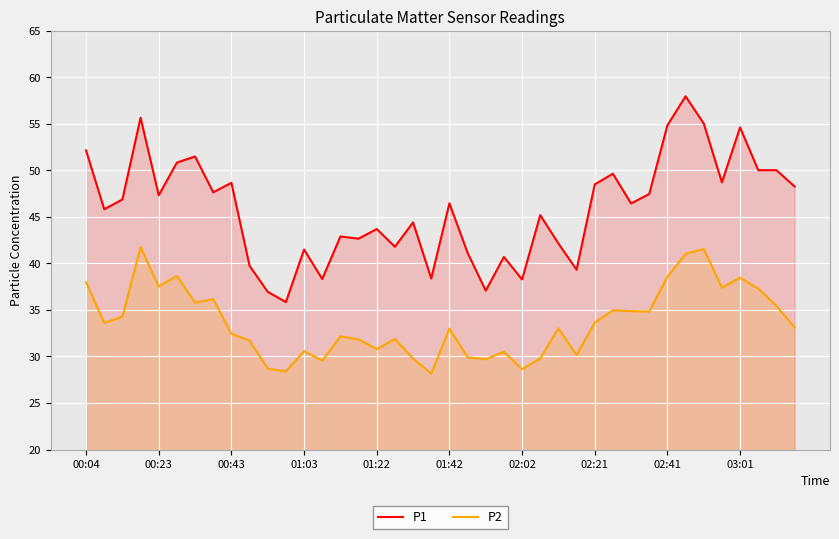

Reading left to right, extract all data points from this chart.

P1: 52.1	45.8	46.9	55.7	47.3	50.9	51.5	47.6	48.7	39.8	37.0	35.9	41.5	38.3	42.9	42.7	43.7	41.8	44.4	38.4	46.5	41.1	37.1	40.7	38.3	45.2	42.1	39.3	48.5	49.6	46.5	47.5	54.9	58.0	55.0	48.7	54.6	50.0	50.0	48.3
P2: 38.0	33.6	34.3	41.8	37.5	38.6	35.8	36.2	32.5	31.7	28.7	28.4	30.6	29.6	32.2	31.8	30.8	31.9	29.8	28.2	33.0	29.9	29.7	30.5	28.6	29.8	33.0	30.1	33.6	35.0	34.9	34.8	38.6	41.0	41.5	37.4	38.5	37.3	35.5	33.1